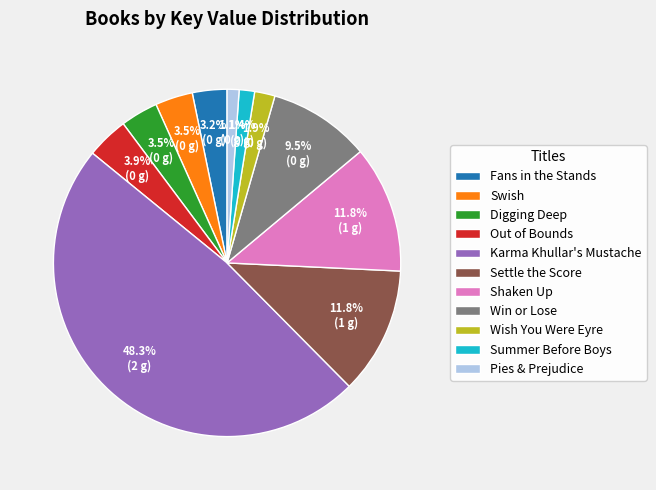

Which has a higher value, Karma Khullar's Mustache or Pies & Prejudice?

Karma Khullar's Mustache